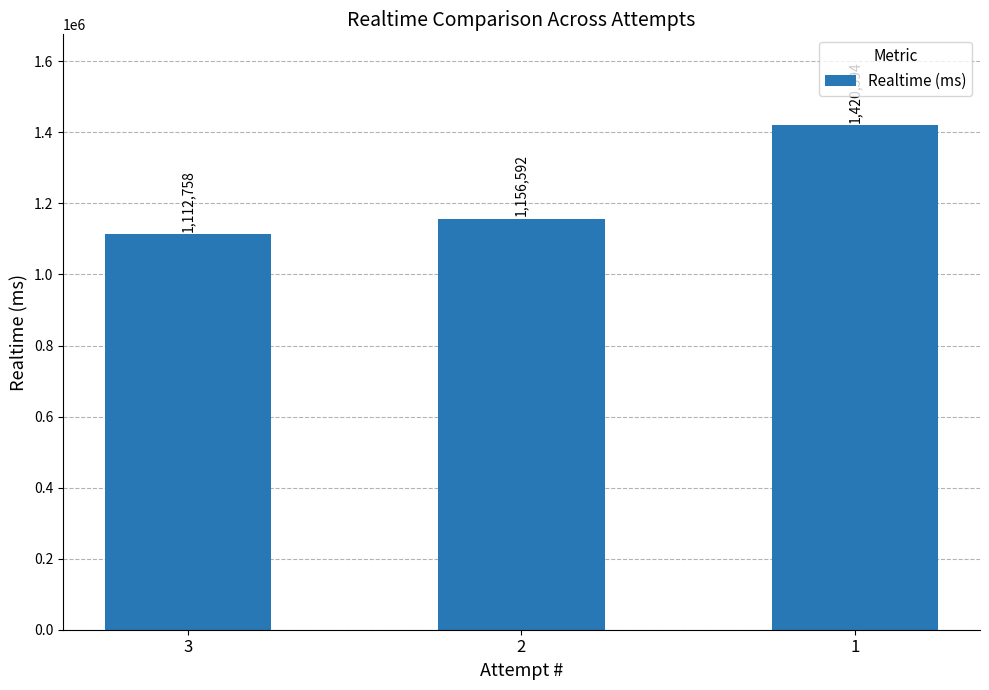

What is the sum of the values at 1 and 3?

2533152